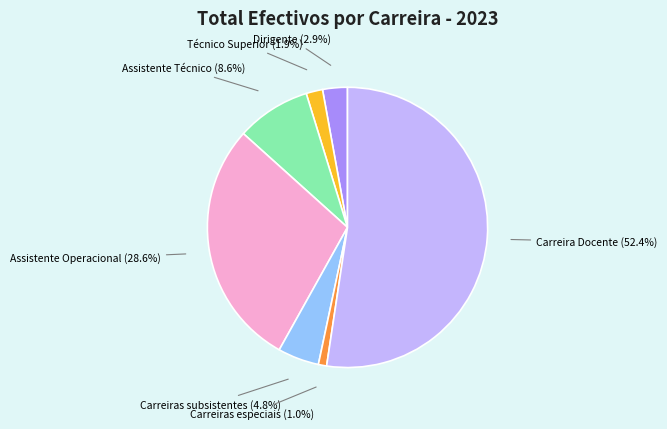

Which category has the biggest portion of the pie?

Carreira Docente